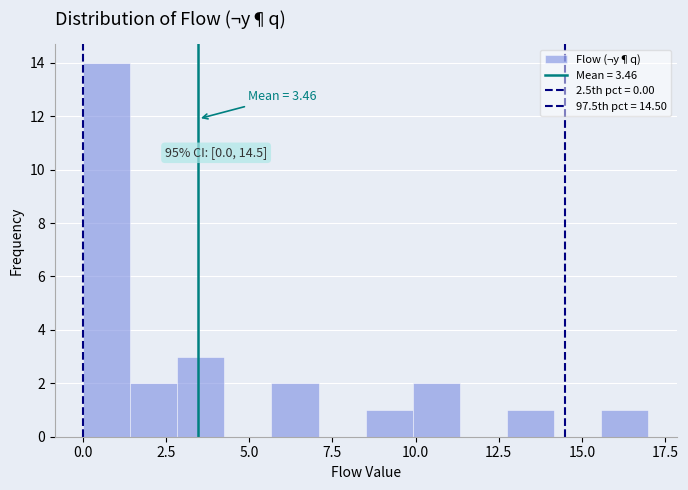

Around what value on the x-axis is the tallest bar? Give the approximate position of its centre, as read against the axis.

0.5